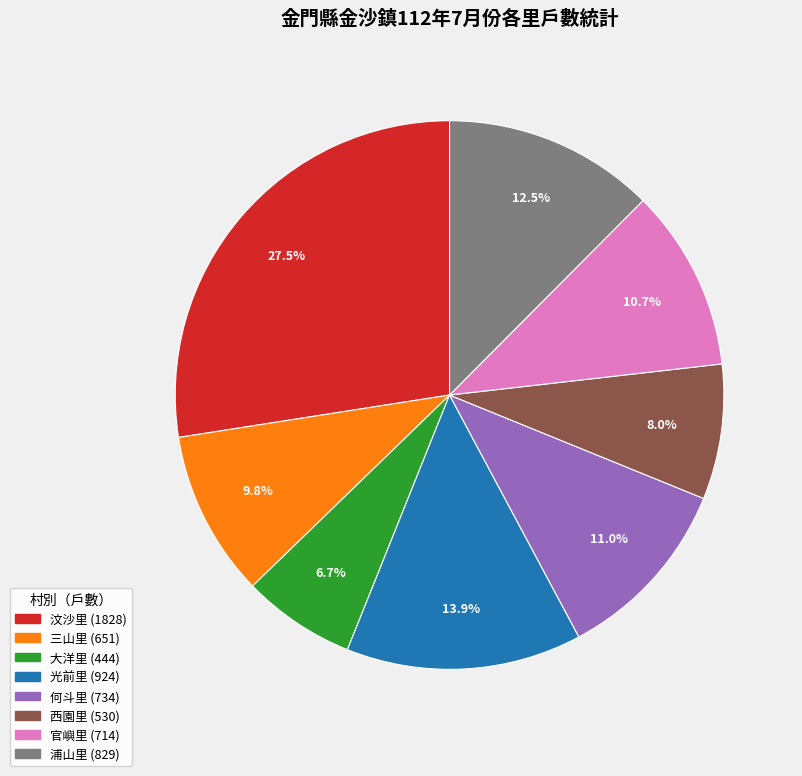

Approximately how many times larger is the value at 何斗里 compared to 汶沙里?

0.4